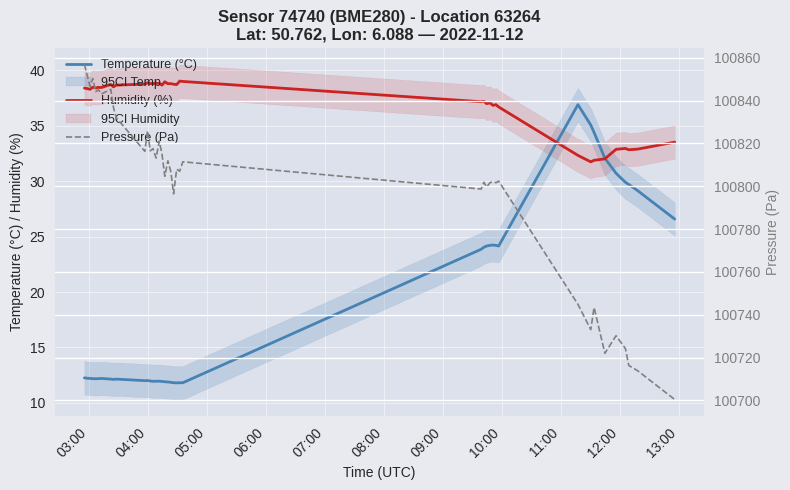

How many data points in Humidity (%) are above 38?

24